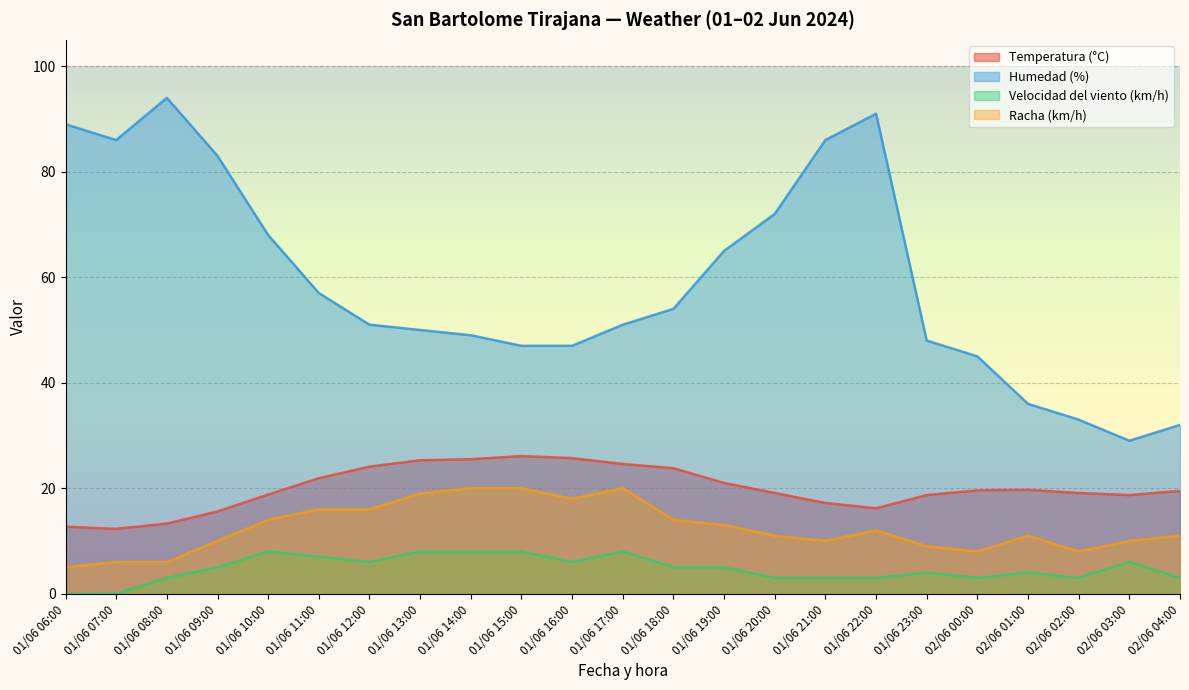

Reading left to right, transcribe all the data shown in this chart.

Temperatura (°C): 12.7	12.3	13.3	15.6	18.8	21.9	24.1	25.3	25.5	26.1	25.7	24.6	23.8	21.0	19.1	17.2	16.2	18.7	19.6	19.7	19.1	18.7	19.5
Humedad (%): 89.0	86.0	94.0	83.0	68.0	57.0	51.0	50.0	49.0	47.0	47.0	51.0	54.0	65.0	72.0	86.0	91.0	48.0	45.0	36.0	33.0	29.0	32.0
Velocidad del viento (km/h): 0.0	0.0	3.0	5.0	8.0	7.0	6.0	8.0	8.0	8.0	6.0	8.0	5.0	5.0	3.0	3.0	3.0	4.0	3.0	4.0	3.0	6.0	3.0
Racha (km/h): 5.0	6.0	6.0	10.0	14.0	16.0	16.0	19.0	20.0	20.0	18.0	20.0	14.0	13.0	11.0	10.0	12.0	9.0	8.0	11.0	8.0	10.0	11.0